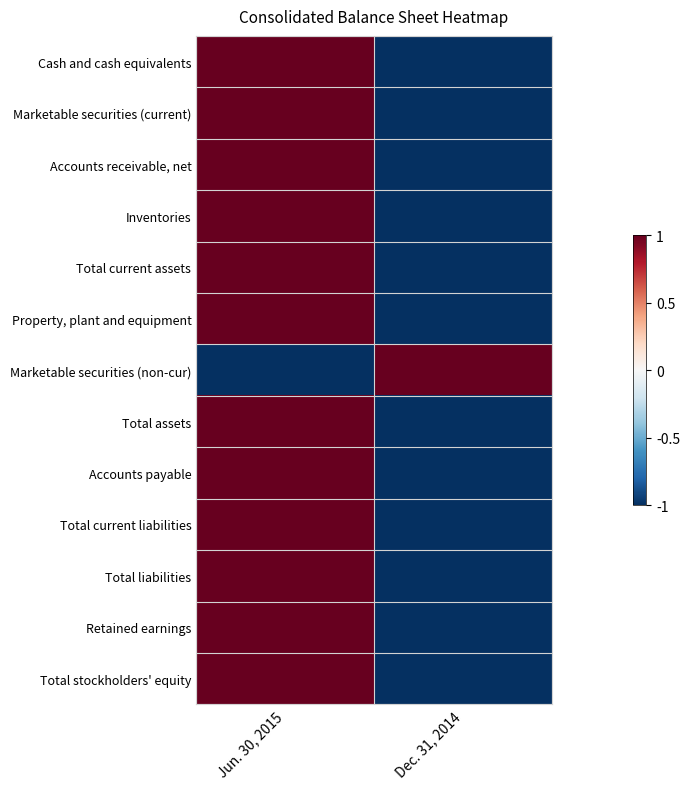

What value does the Cash and cash equivalents series have at Dec. 31, 2014?

-1